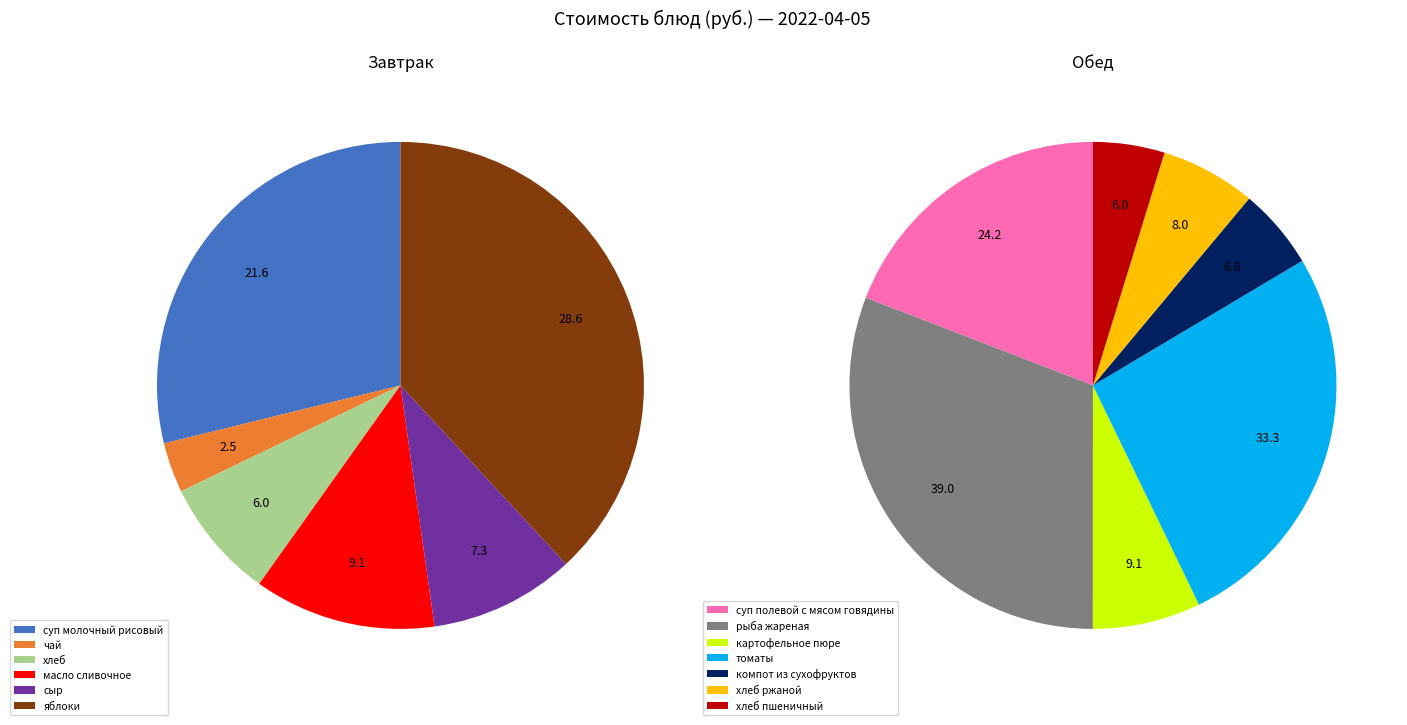

Which slice is the smallest?

чай